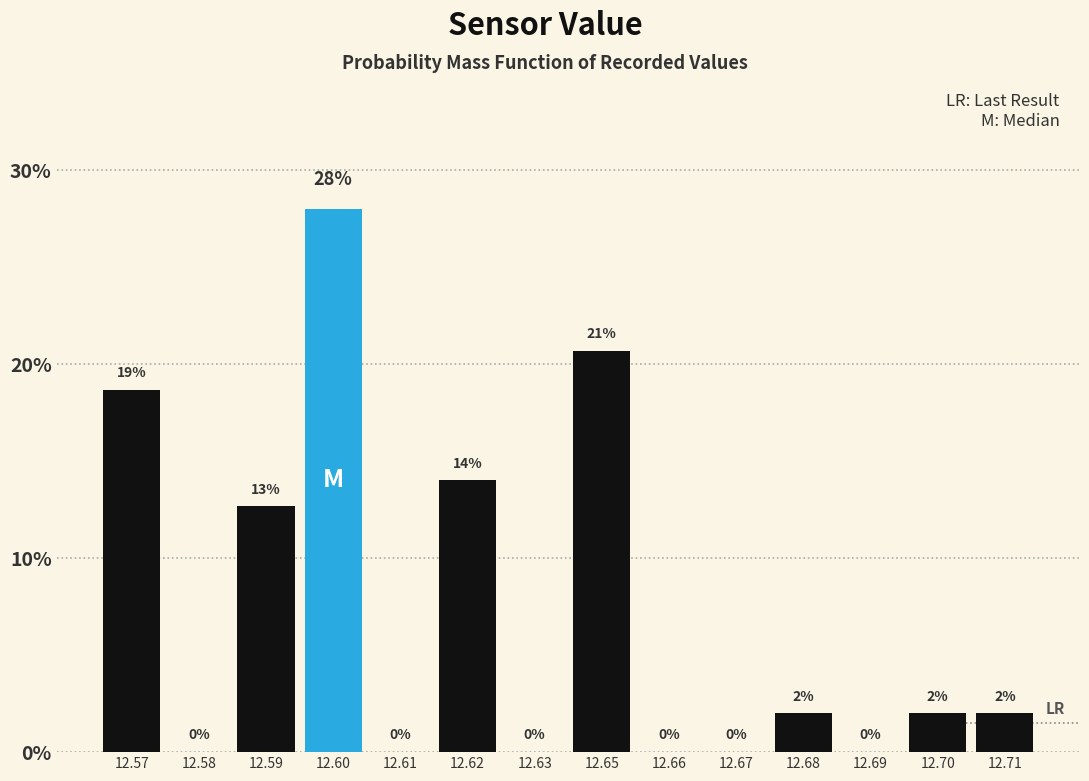

What is the change in value from 12.67 to 12.71?

+2.0